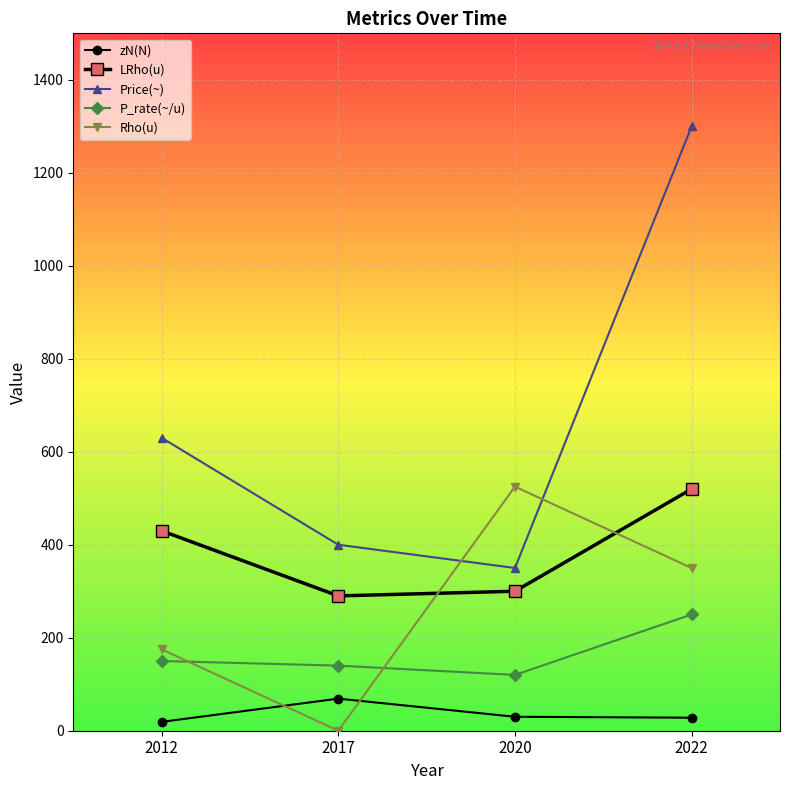

Which series has the largest range (max minus min)?

Price(~)